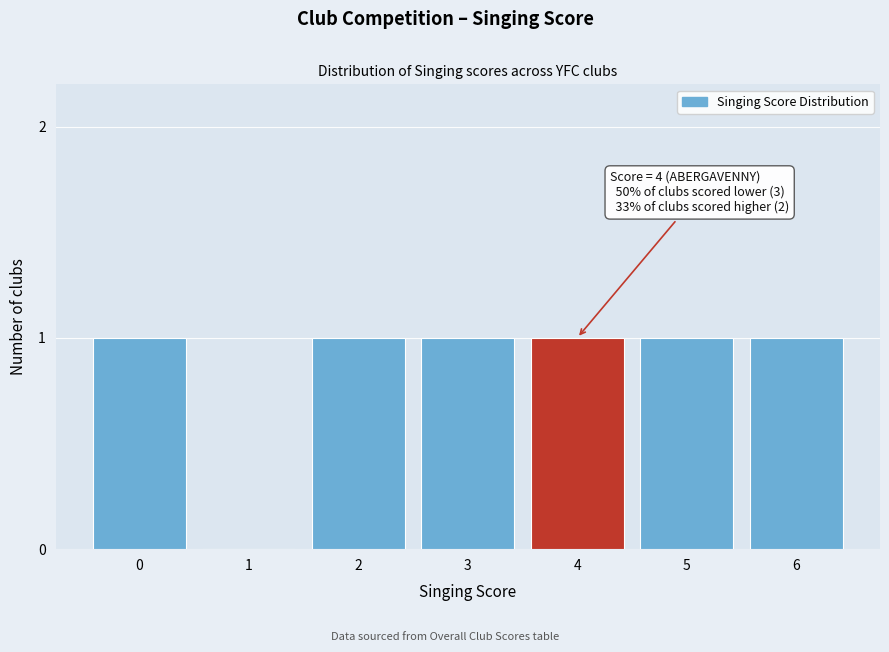

The value at 6 is 0. True or false?

False